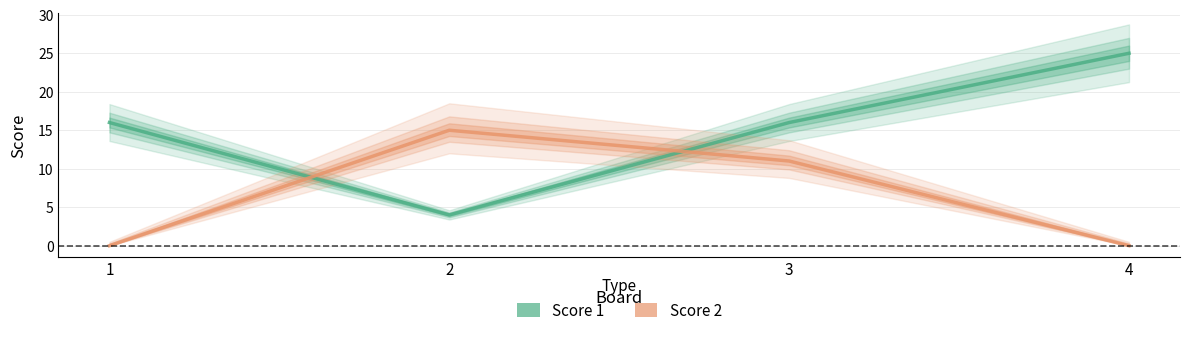

Which category has the lowest value across all series?

1